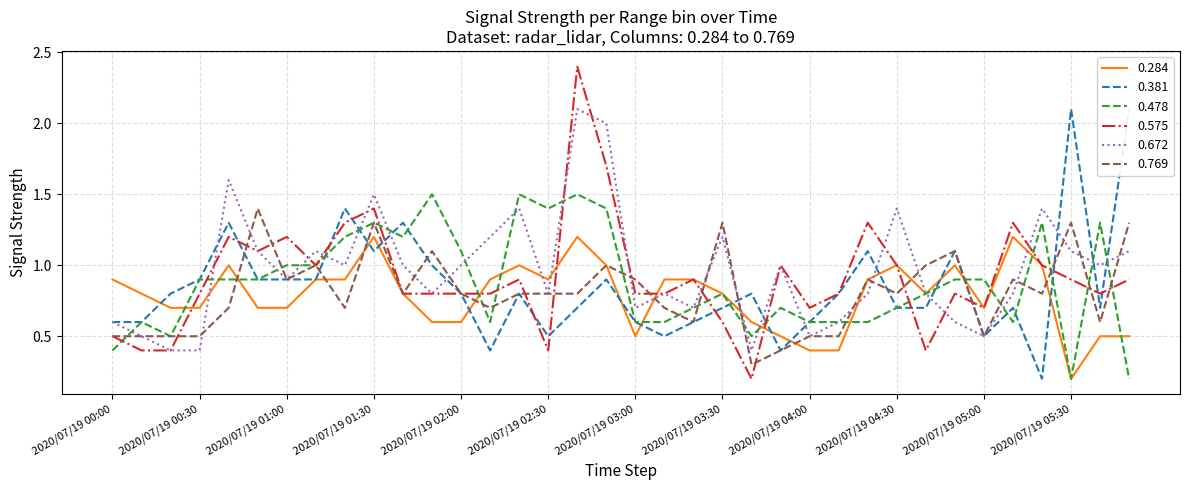

Rank the categories by 0.478 value from highest to lowest.

2020/07/19 01:50, 2020/07/19 02:20, 2020/07/19 02:40, 2020/07/19 02:30, 2020/07/19 02:50, 2020/07/19 01:30, 2020/07/19 05:20, 2020/07/19 05:40, 2020/07/19 01:20, 2020/07/19 01:40, 2020/07/19 02:00, 2020/07/19 01:00, 2020/07/19 01:10, 2020/07/19 00:30, 2020/07/19 00:40, 2020/07/19 00:50, 2020/07/19 04:50, 2020/07/19 05:00, 2020/07/19 03:30, 2020/07/19 04:40, 2020/07/19 03:20, 2020/07/19 03:50, 2020/07/19 04:30, 2020/07/19 00:10, 2020/07/19 02:10, 2020/07/19 03:00, 2020/07/19 03:10, 2020/07/19 04:00, 2020/07/19 04:10, 2020/07/19 04:20, 2020/07/19 05:10, 2020/07/19 00:20, 2020/07/19 03:40, 2020/07/19 00:00, 2020/07/19 05:30, 2020/07/19 05:50